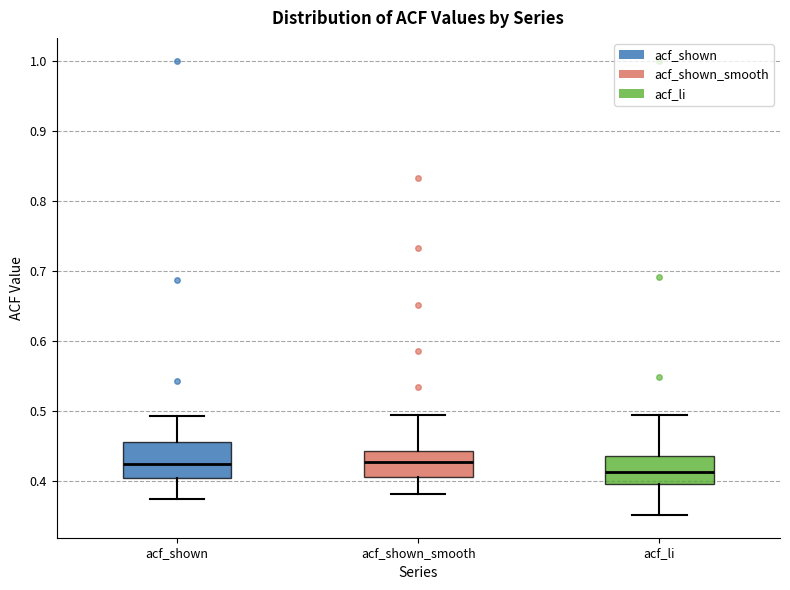

Which box is the tallest, from its lower edge to its upper edge?

acf_shown